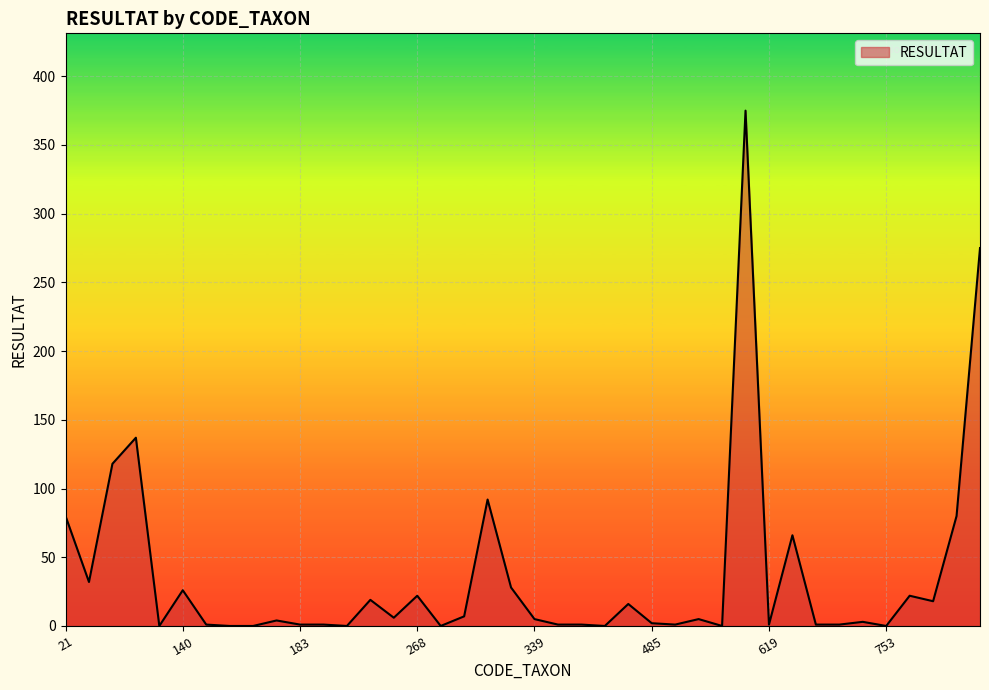

What is the maximum value shown in the chart?

375